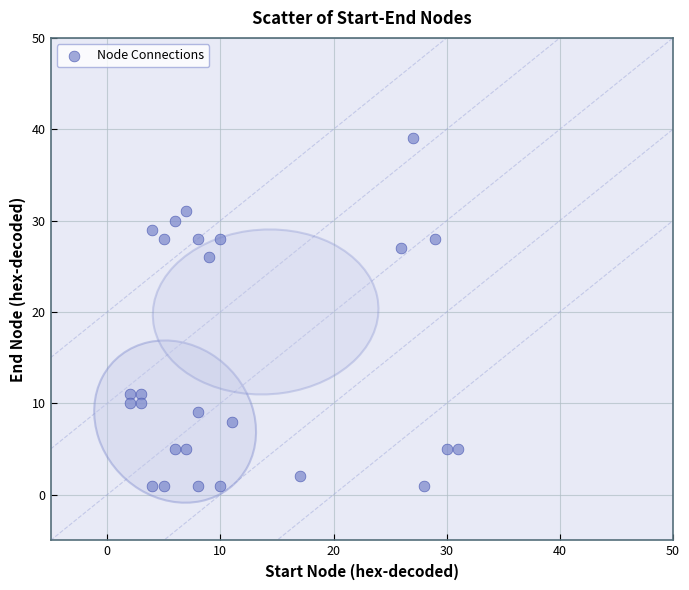

What Y value in the scatter plot is closest to 20?

26